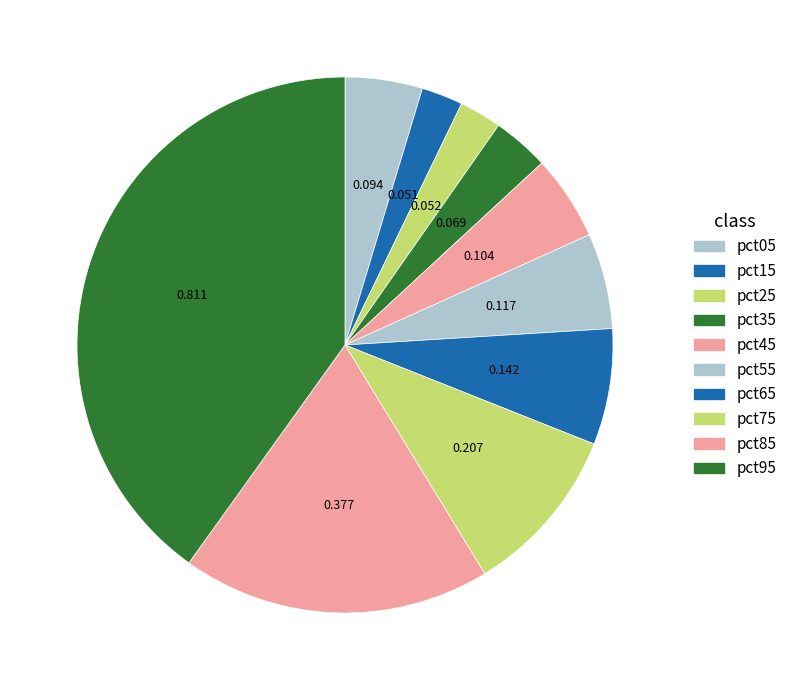

How many segments does this pie chart have?

10